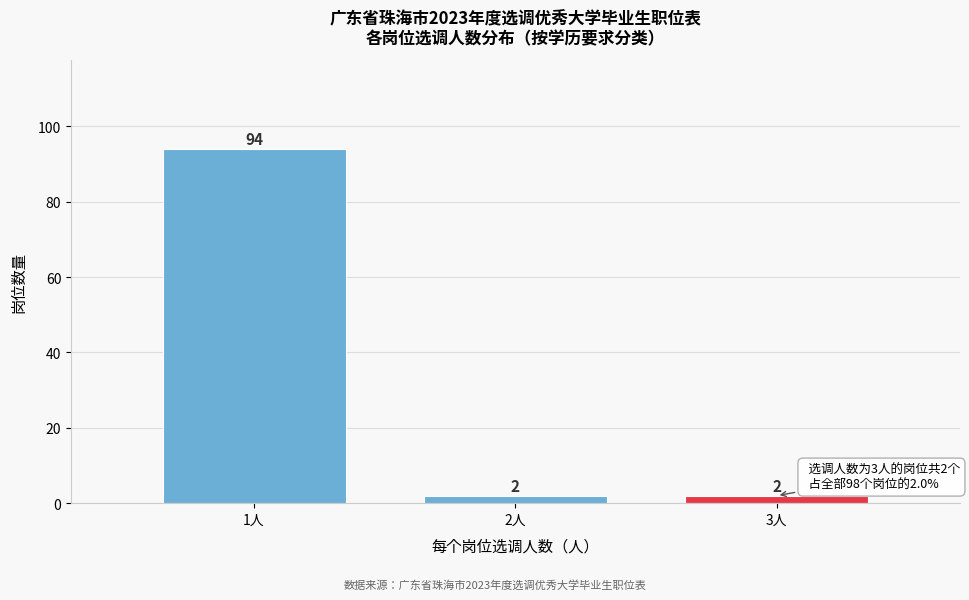

Reading right to left, list all the values displayed in this chart.

2	2	94